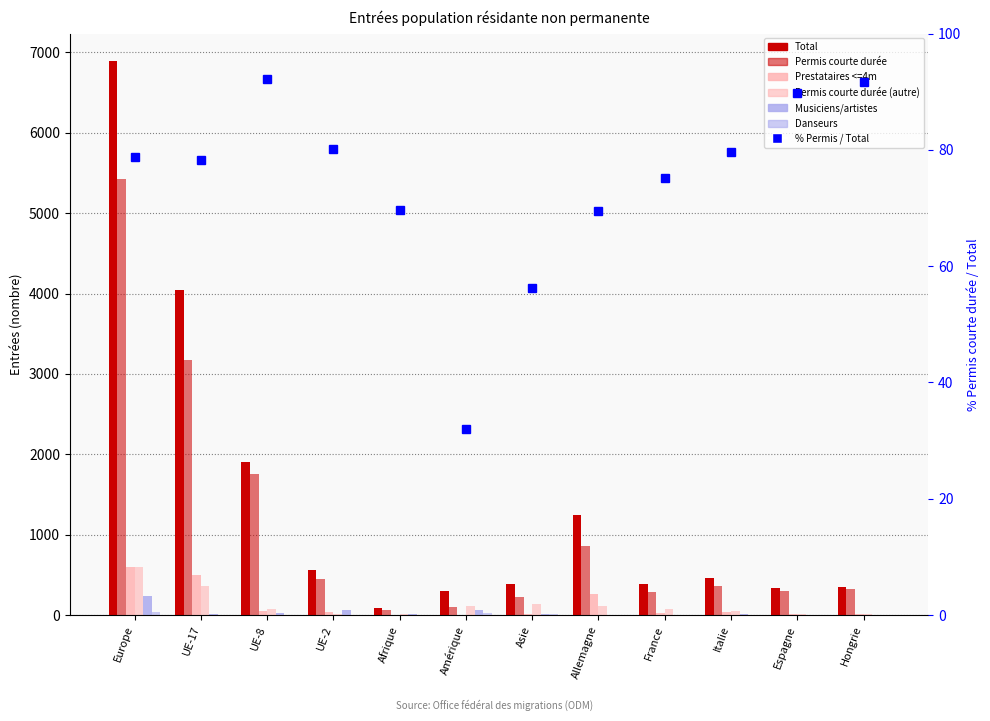

How many data points in Prestataires <=4m are above 36?

5